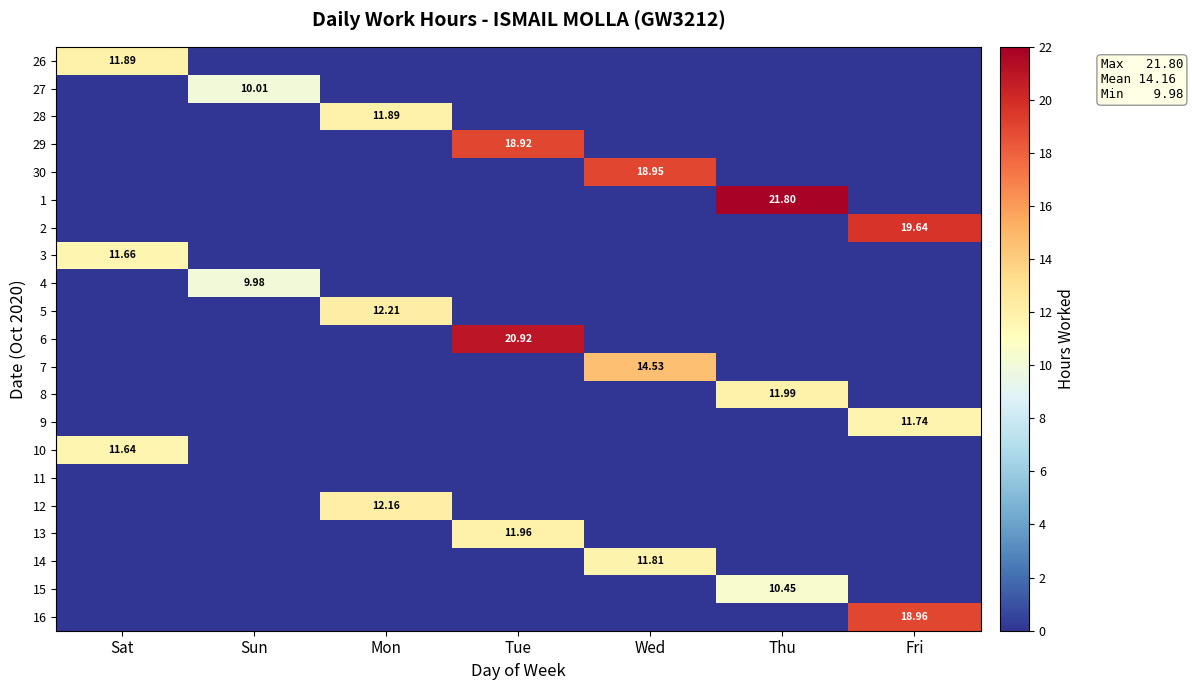

How many positive values does the 10 series have?

1